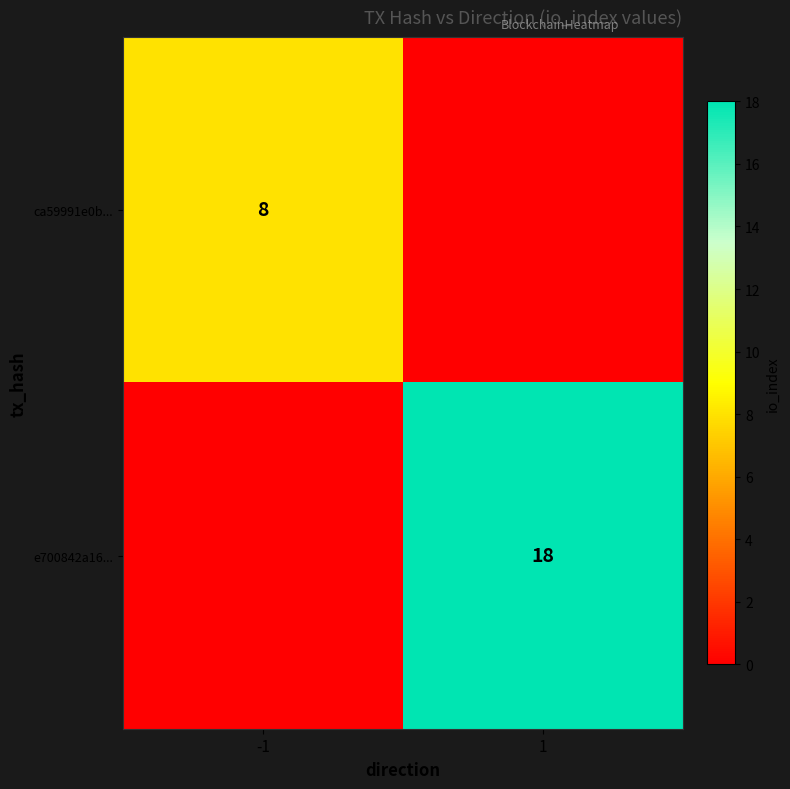

Is it true that e700842a16... equals 24 at 1?

False